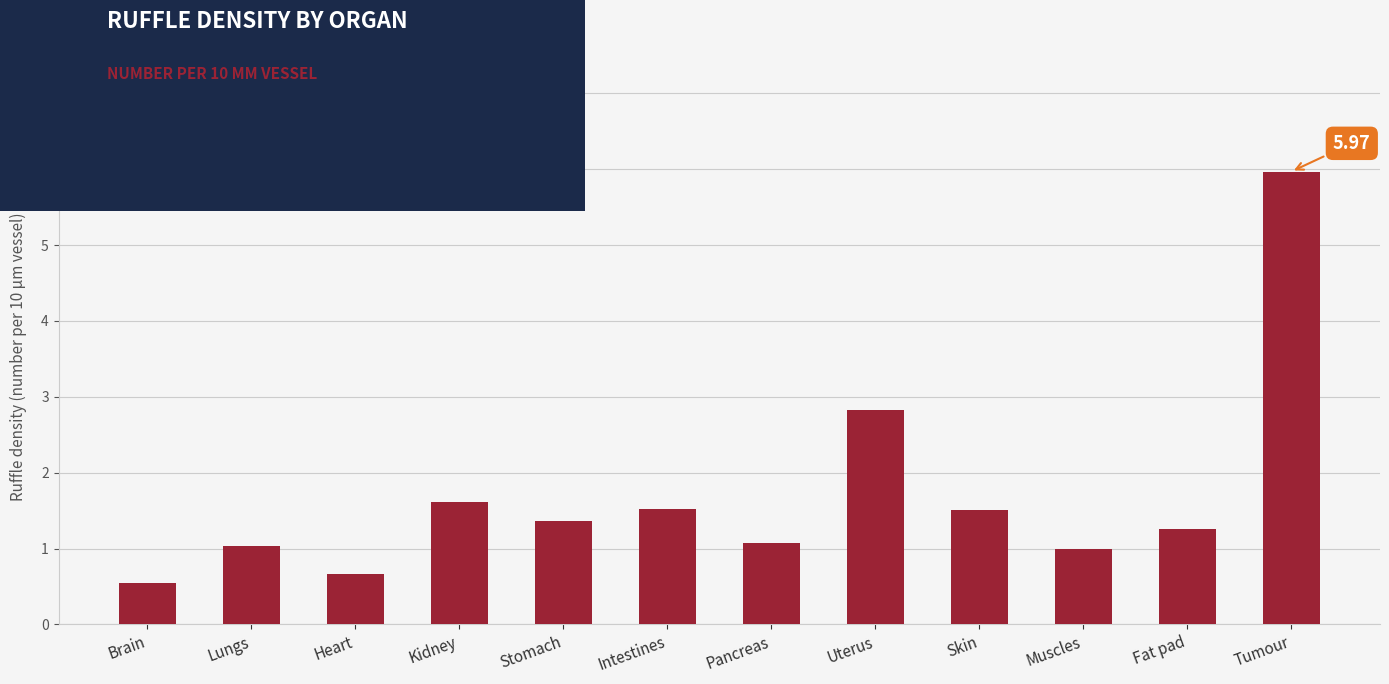

Reading right to left, list all the values displayed in this chart.

Tumour=6.0	Fat pad=1.3	Muscles=1.0	Skin=1.5	Uterus=2.8	Pancreas=1.1	Intestines=1.5	Stomach=1.4	Kidney=1.6	Heart=0.7	Lungs=1.0	Brain=0.5